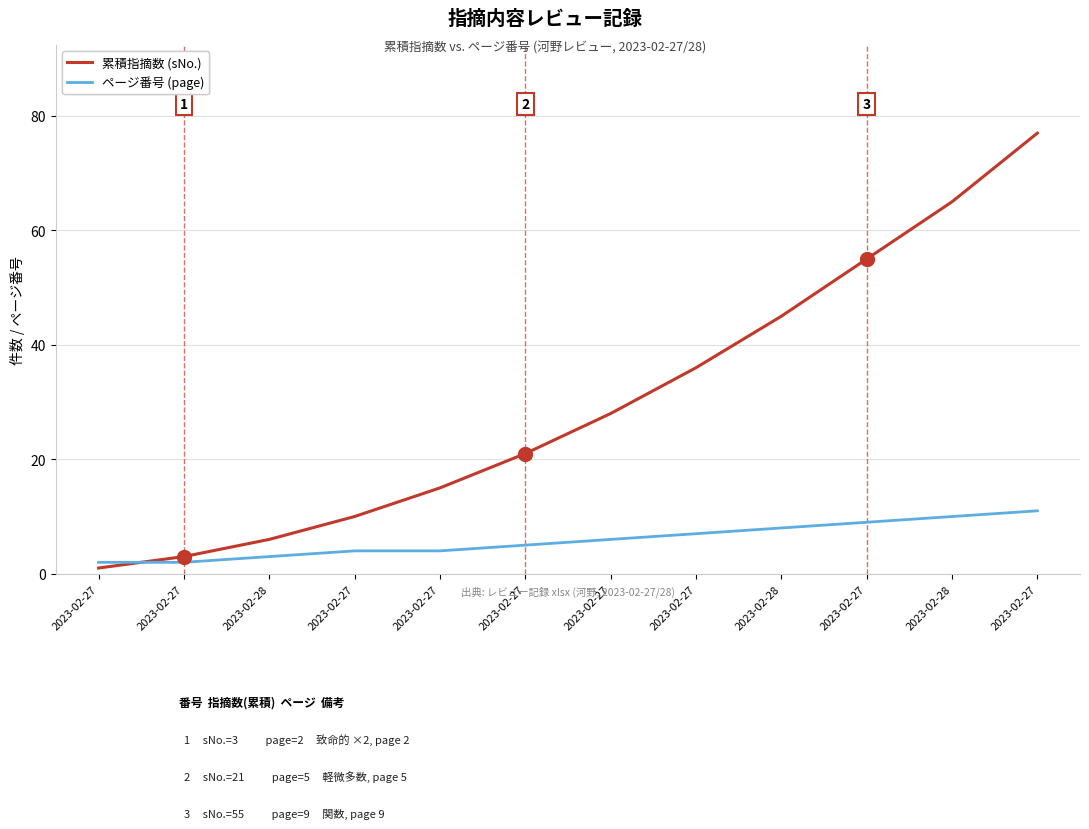

Which series has the largest range (max minus min)?

累積指摘数 (sNo.)